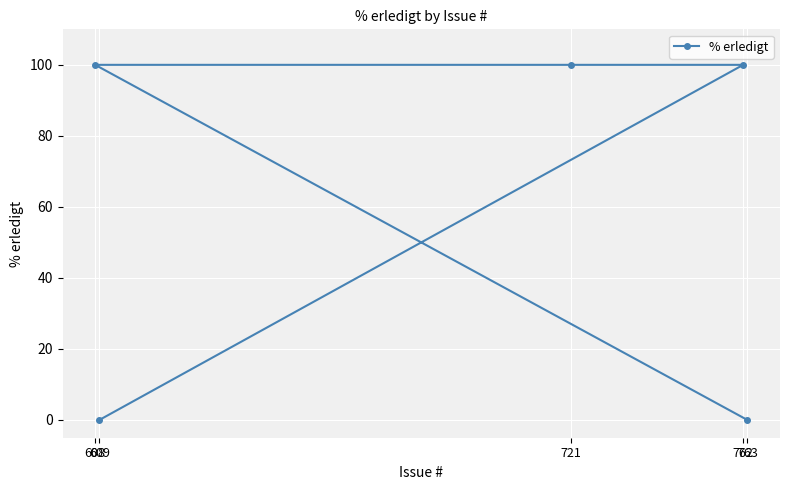

Reading right to left, list all the values displayed in this chart.

763=0	762=100	721=100	609=0	608=100